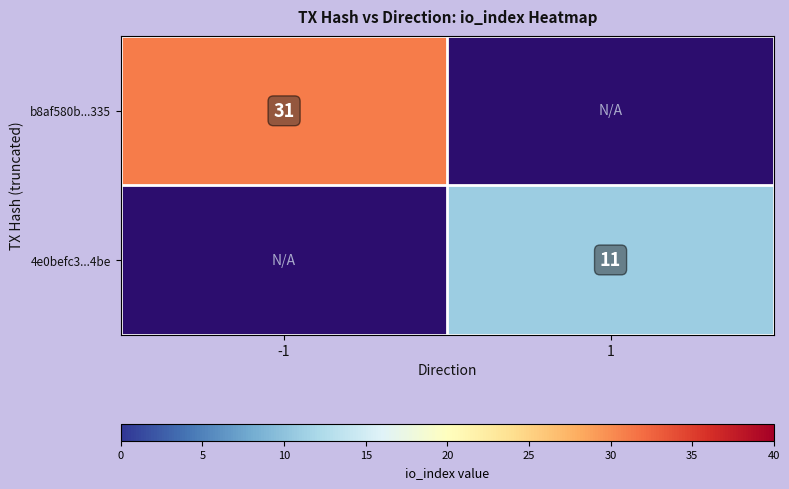

True or false: b8af580b...335 has a value of 31 at -1.

True